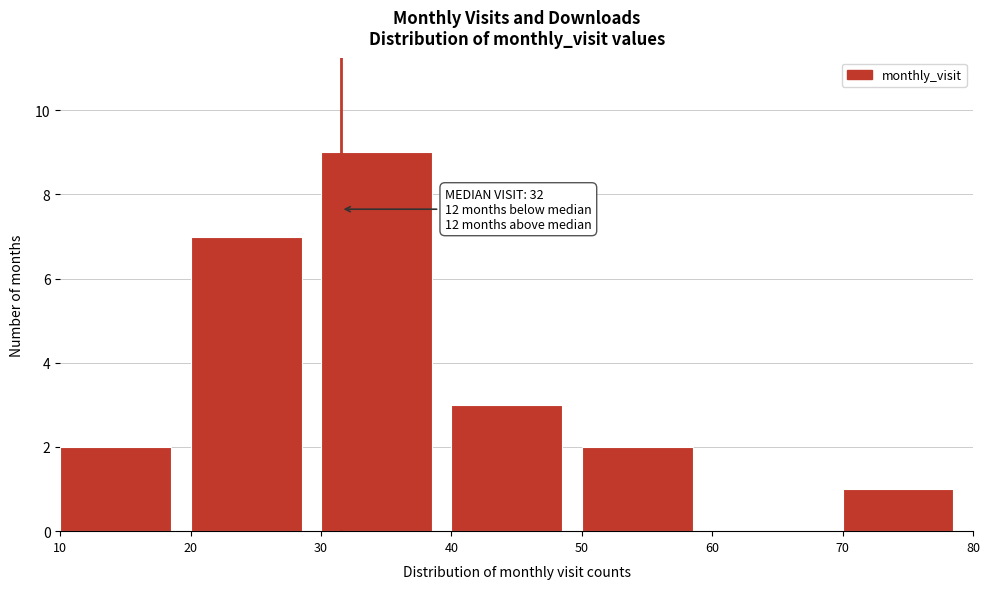

Which range on the x-axis has the tallest bar?

30 to 40